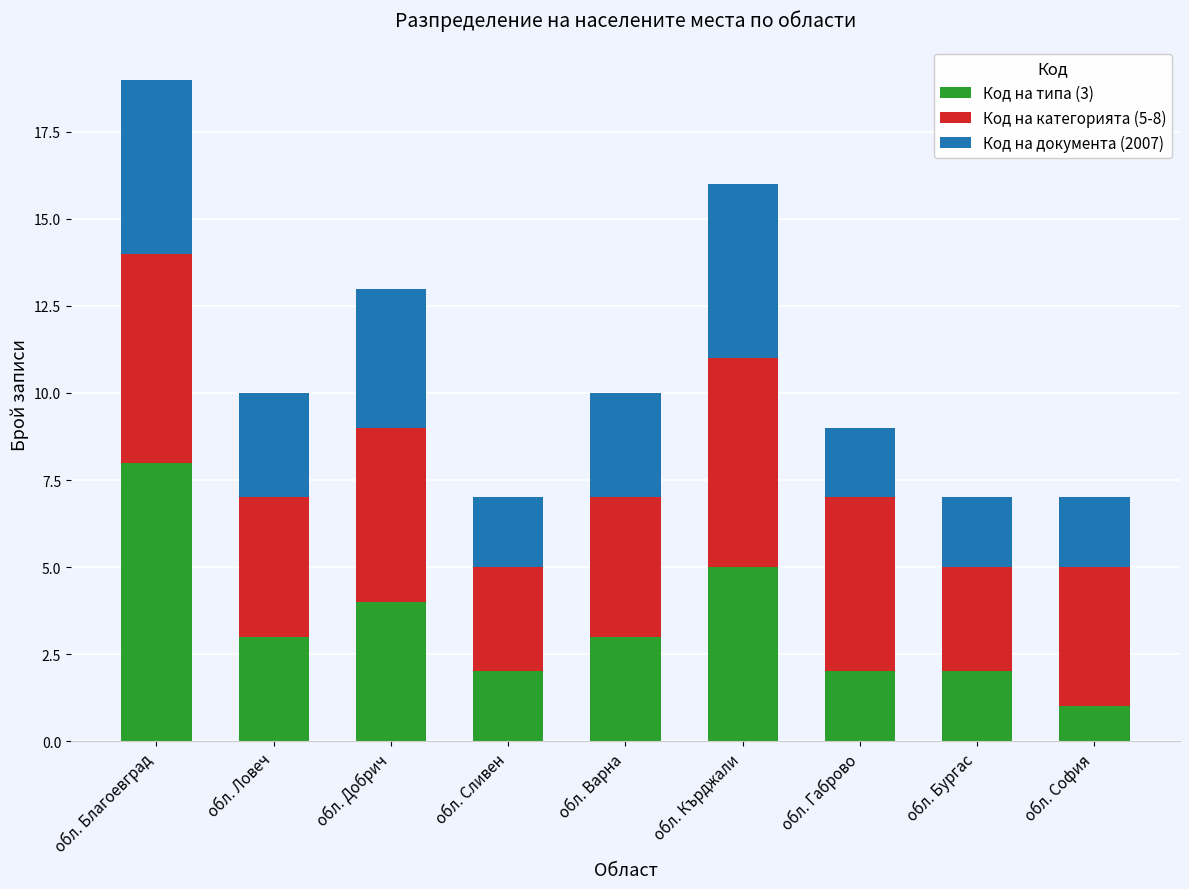

What is the total value across all series at обл. Ловеч?

10